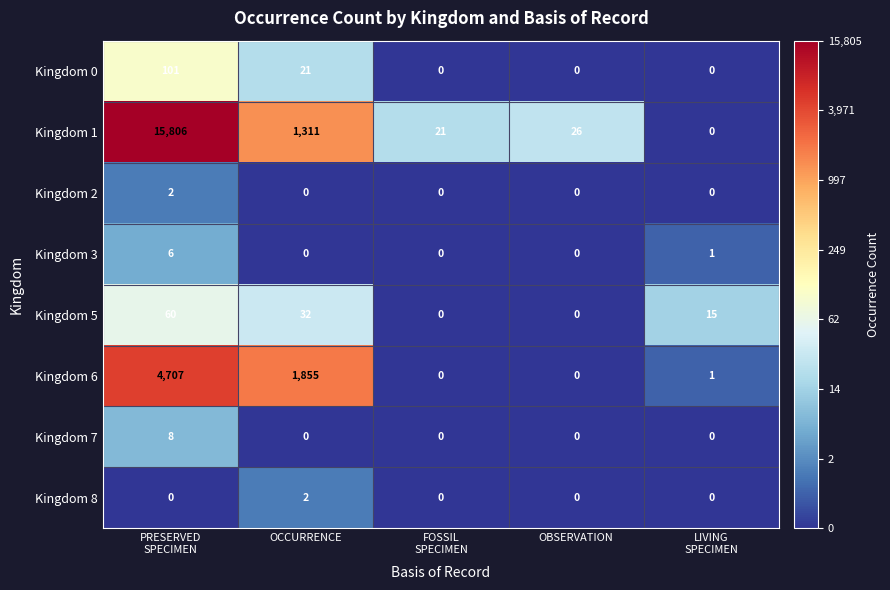

What is the greatest value displayed?

15806